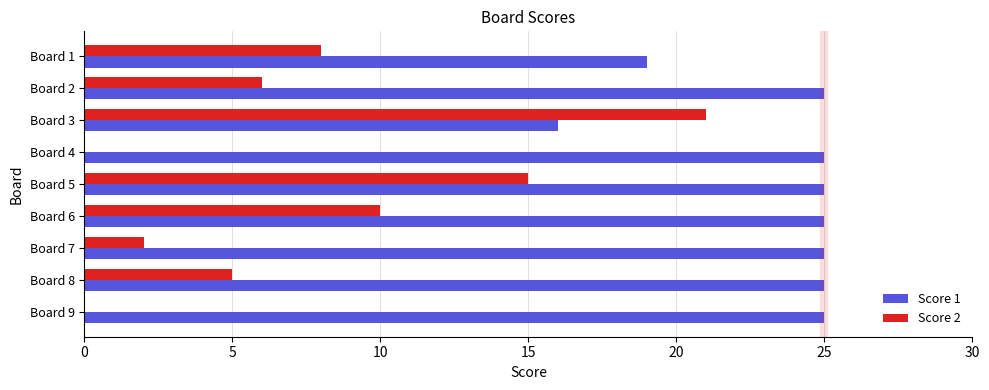

What is the maximum value for Score 1?

25